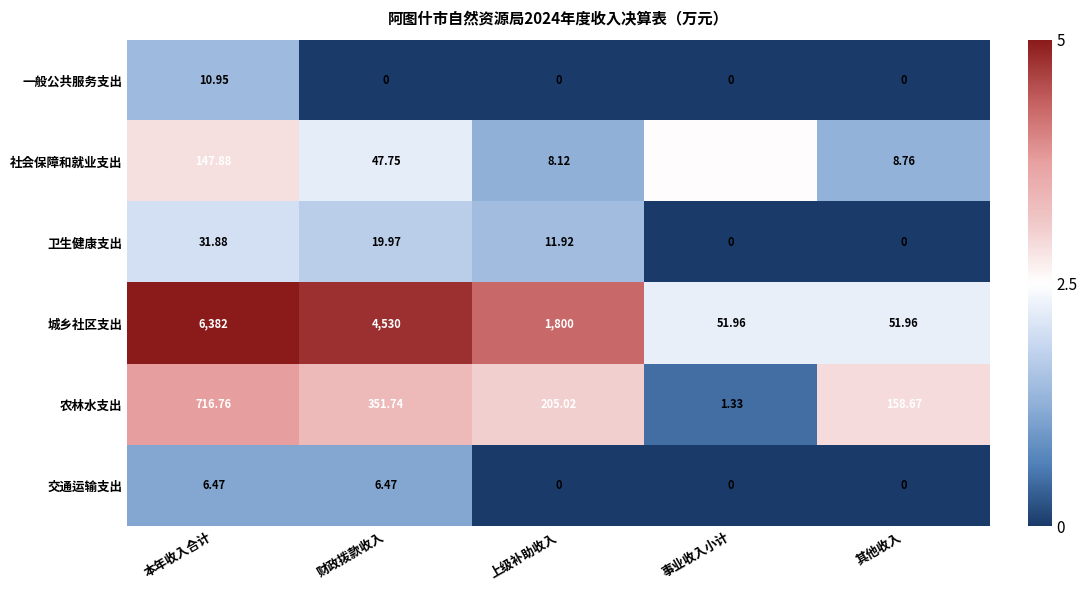

Which series has the largest range (max minus min)?

城乡社区支出